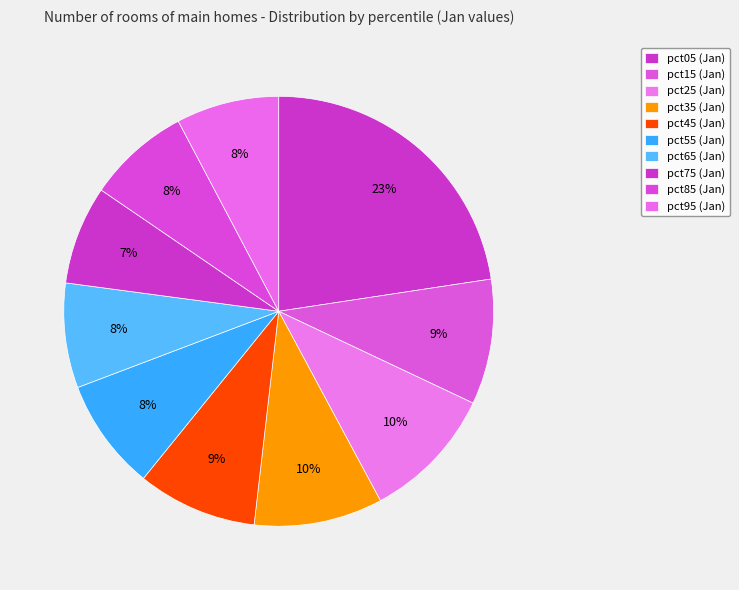

How many segments does this pie chart have?

10